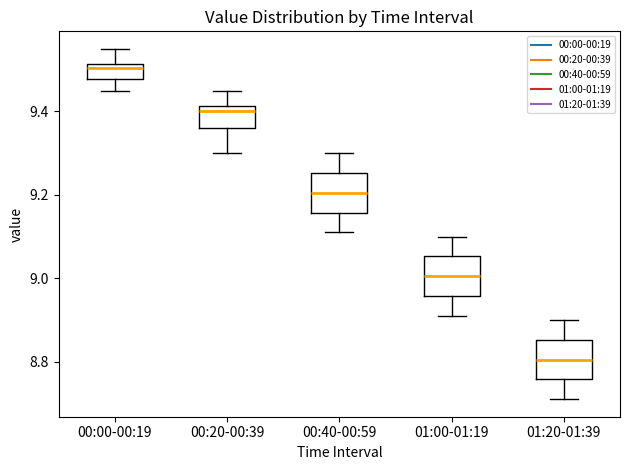

Where does the median line of the box for 00:00-00:19 sit on the y-axis? The values are not printed on the chart, so give them approximately, as read against the axis.

9.50